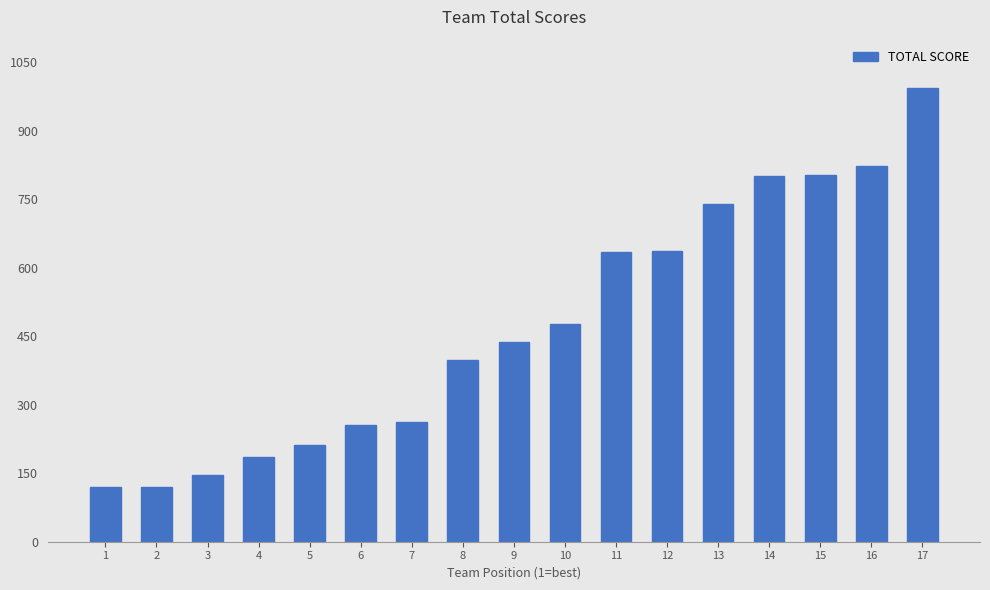

Is it true that the value at 2 is 119?

True